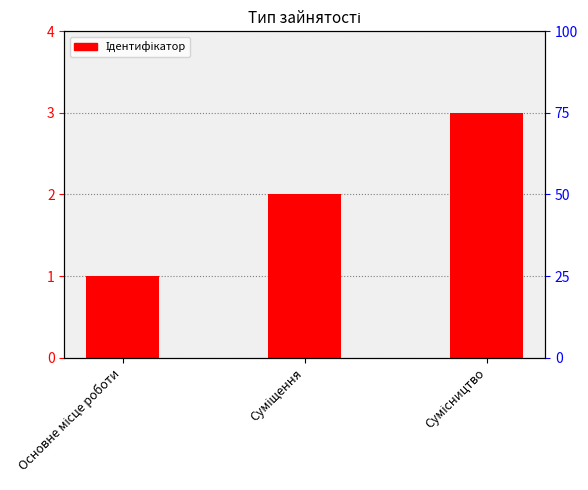

What is the difference between the values at Основне місце роботи and Сумісництво?

2